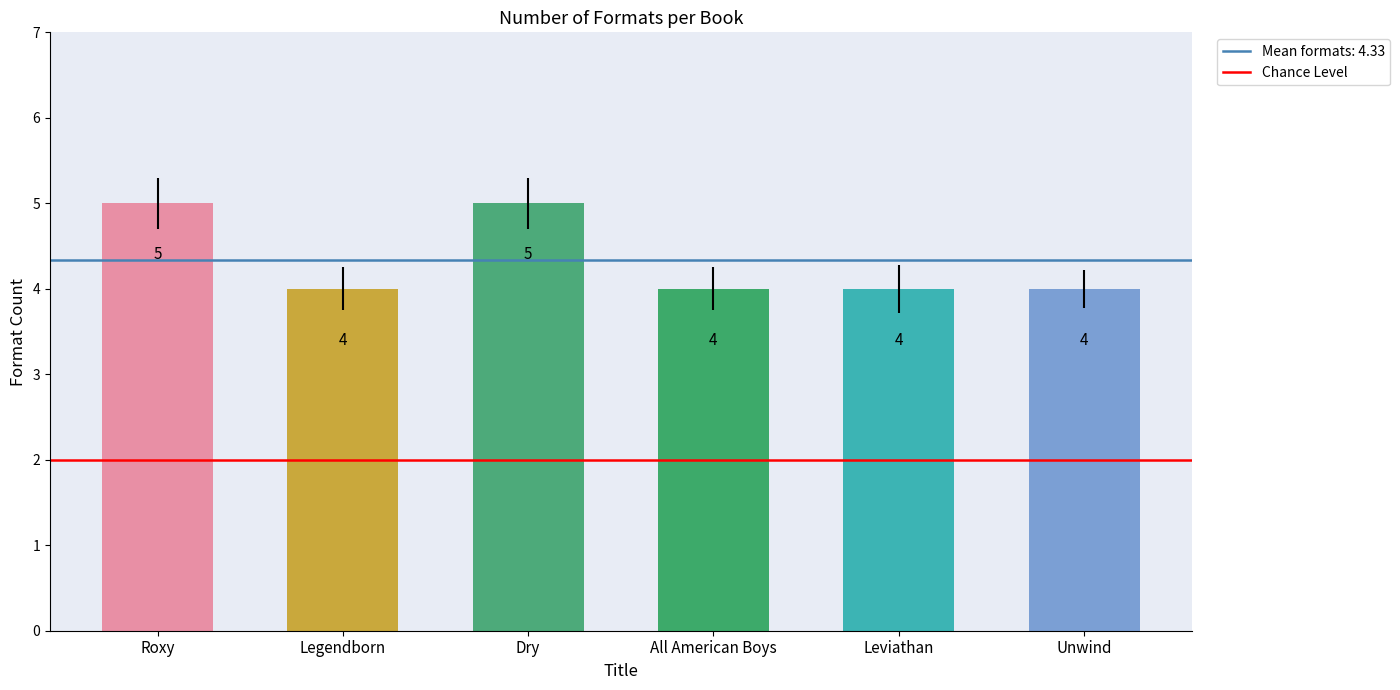

What is the label of the 6th bar from the right?

Roxy